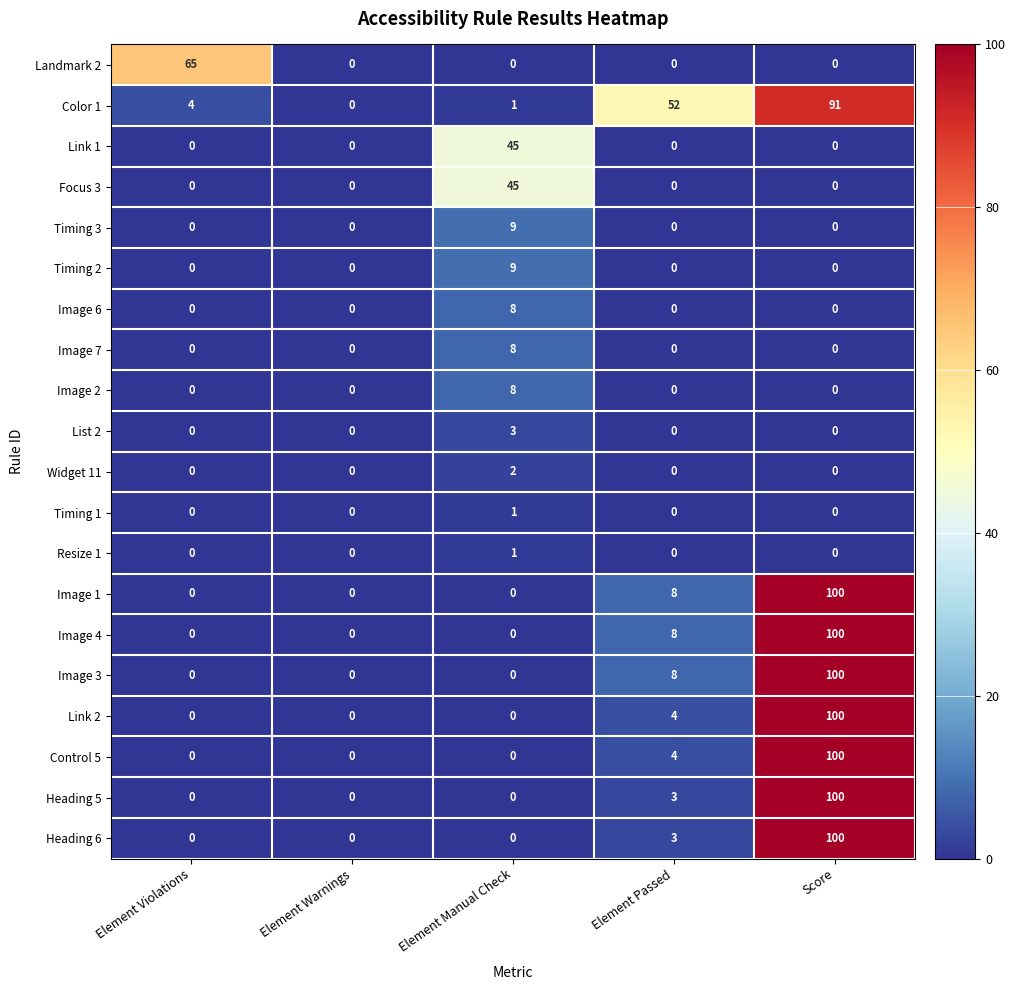

How many positive values does the Focus 3 series have?

1